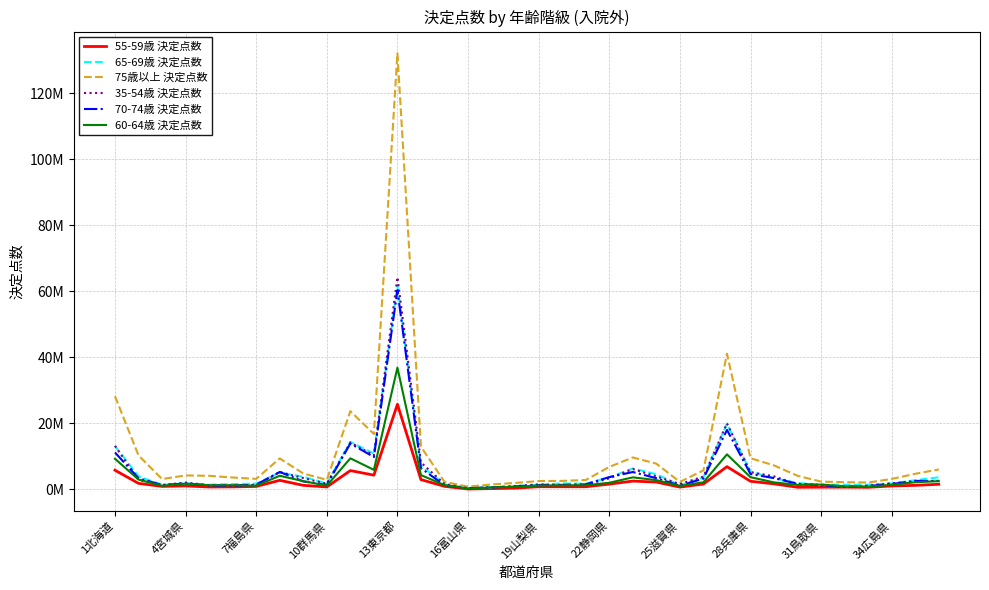

What is the highest value of the 65-69歳 決定点数 series?

61627101